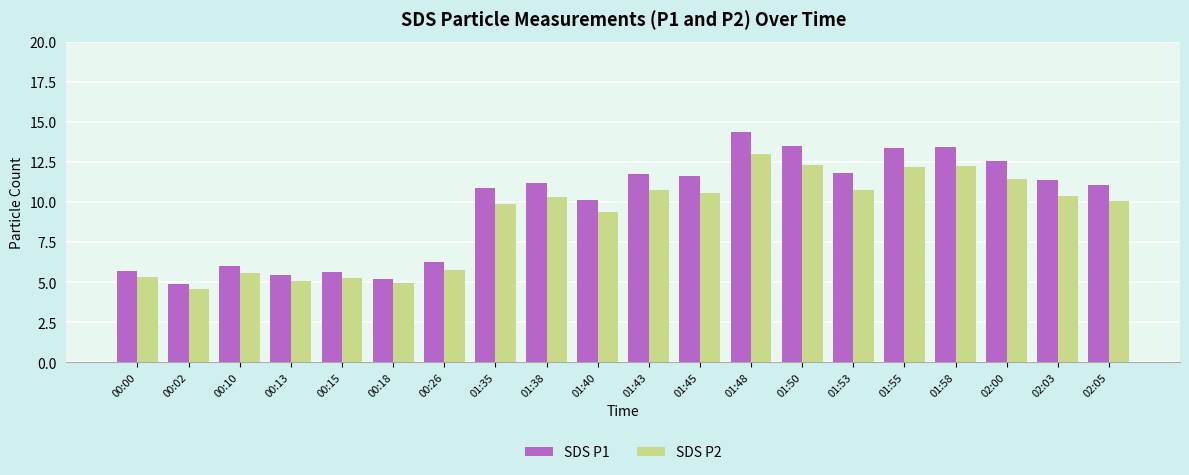

What is the difference between the maximum and minimum values in the SDS P2 series?

8.4